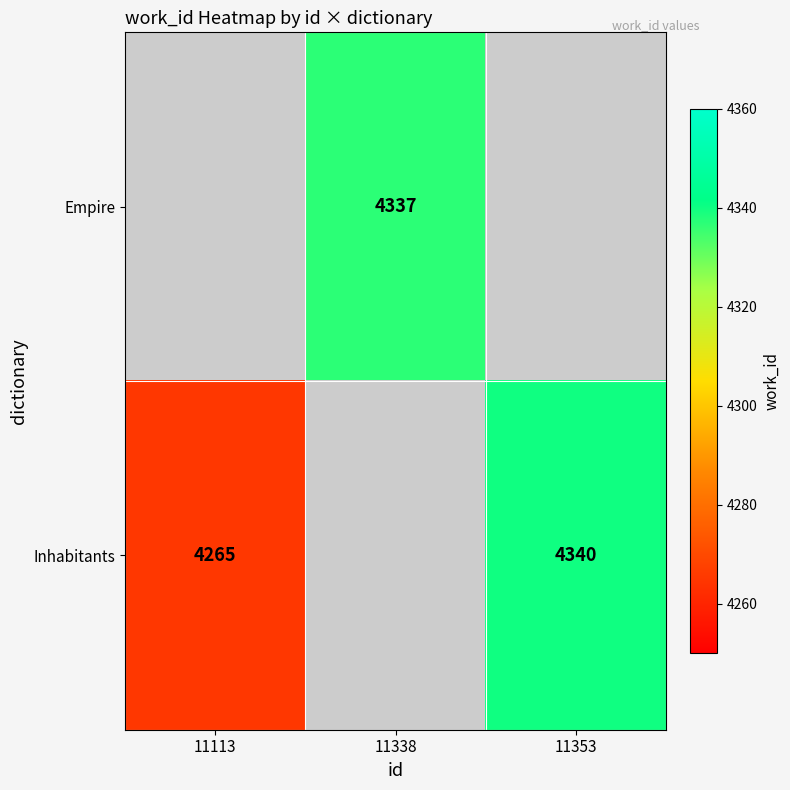

Is it true that Inhabitants equals 4265 at 11113?

True